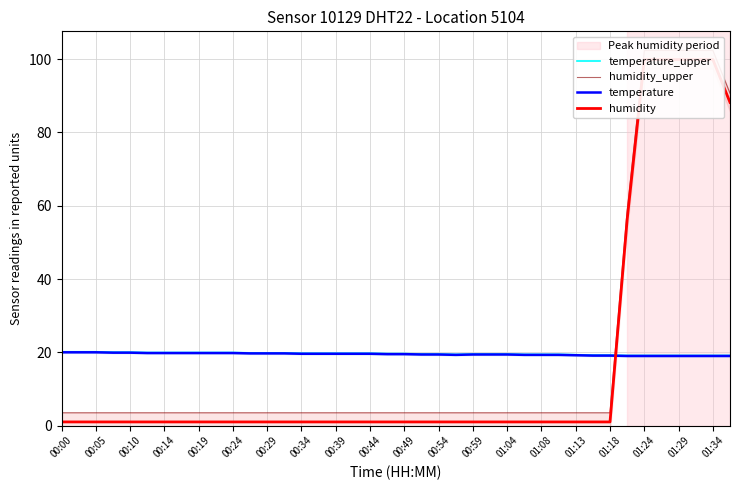

What are all the series names shown in the legend?

temperature_upper, humidity_upper, temperature, humidity